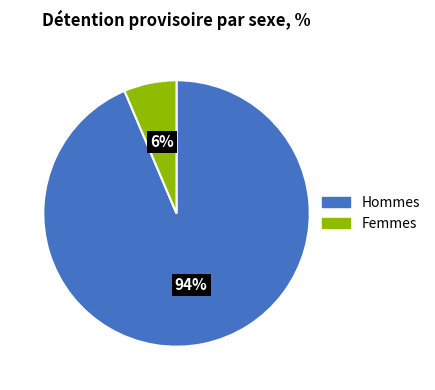

Between Hommes and Femmes, which is larger?

Hommes